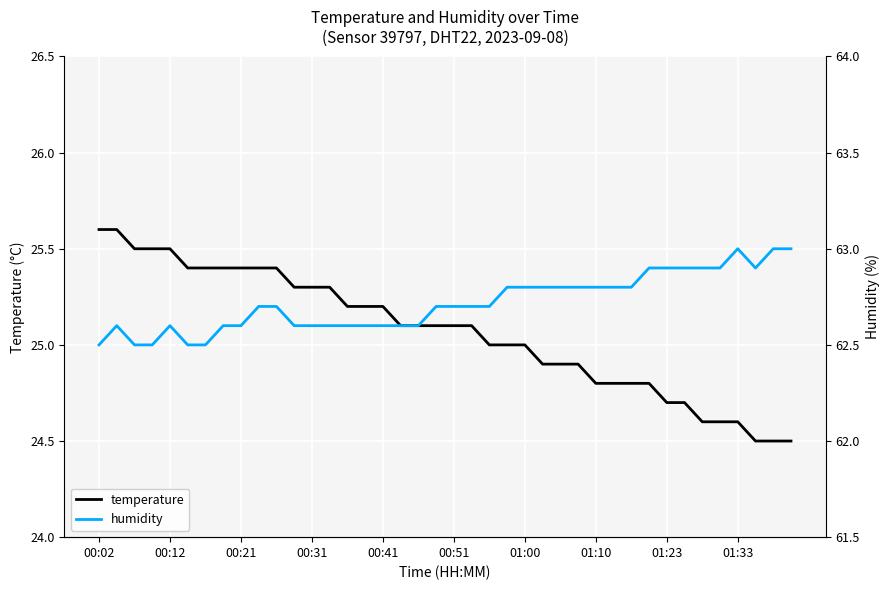

Which series has the widest spread of values?

temperature